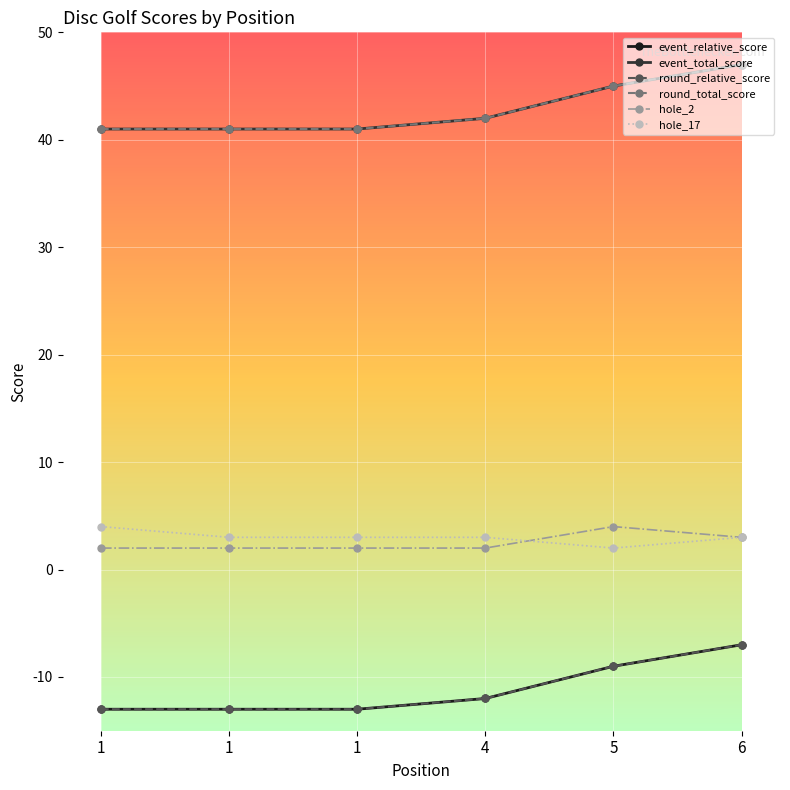

The round_relative_score series shows -12 at 4. True or false?

True